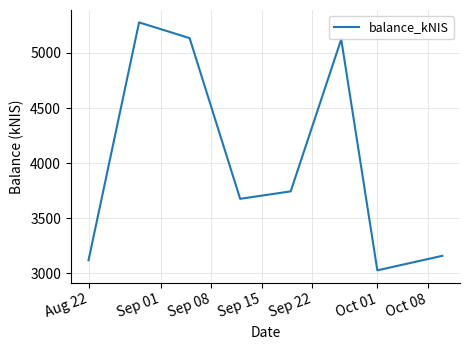

How many interior local valleys (lower than both neighbors) does the data have?

2